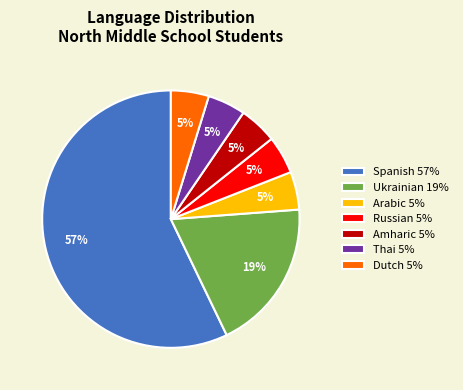

To the nearest percent, what is the average slice percentage?

14%